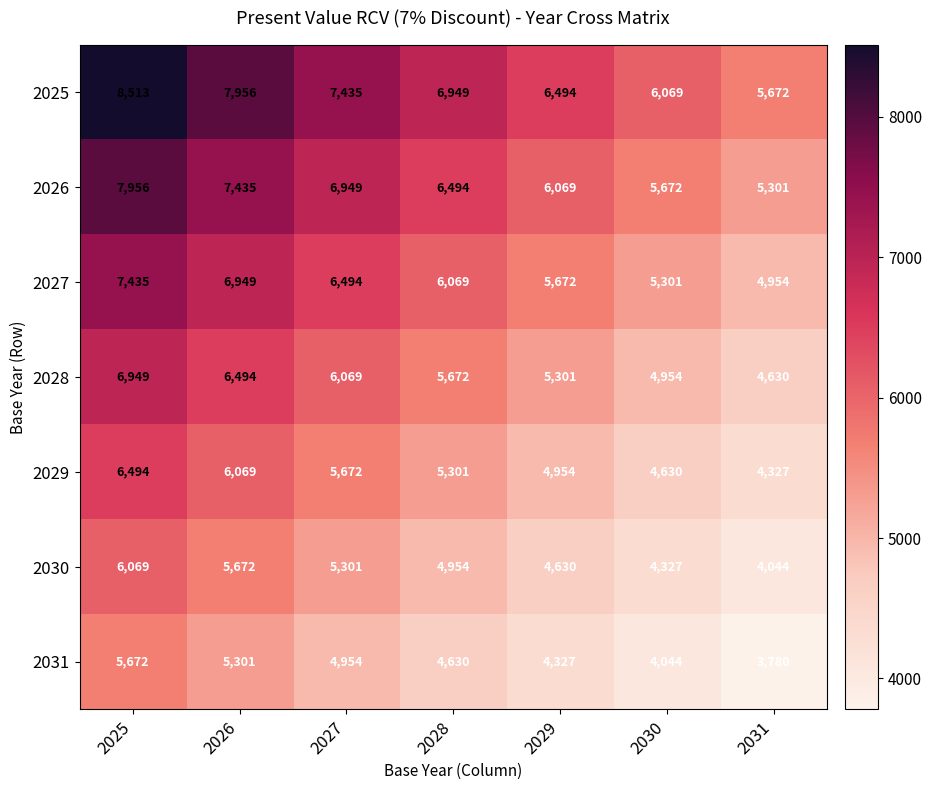

The 2028 series shows 12103 at 2025. True or false?

False